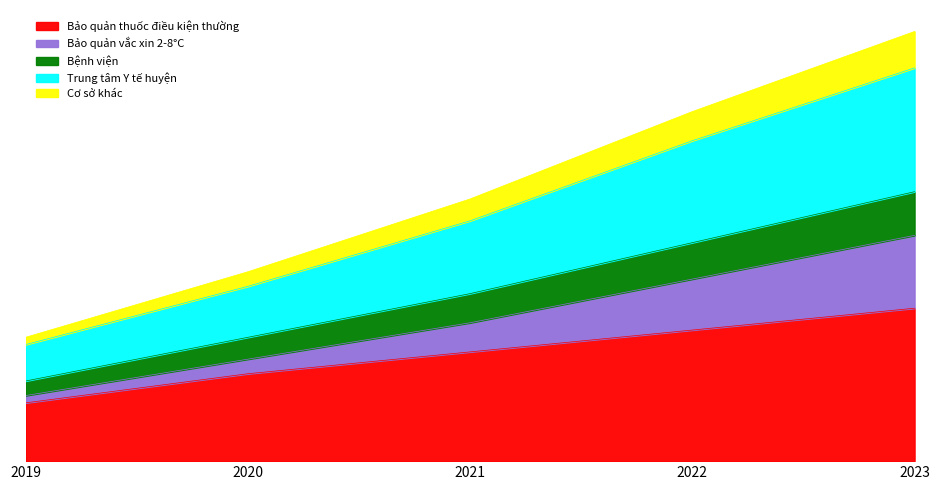

Count the Bảo quản thuốc điều kiện thường values in the range 12 to 18.

3